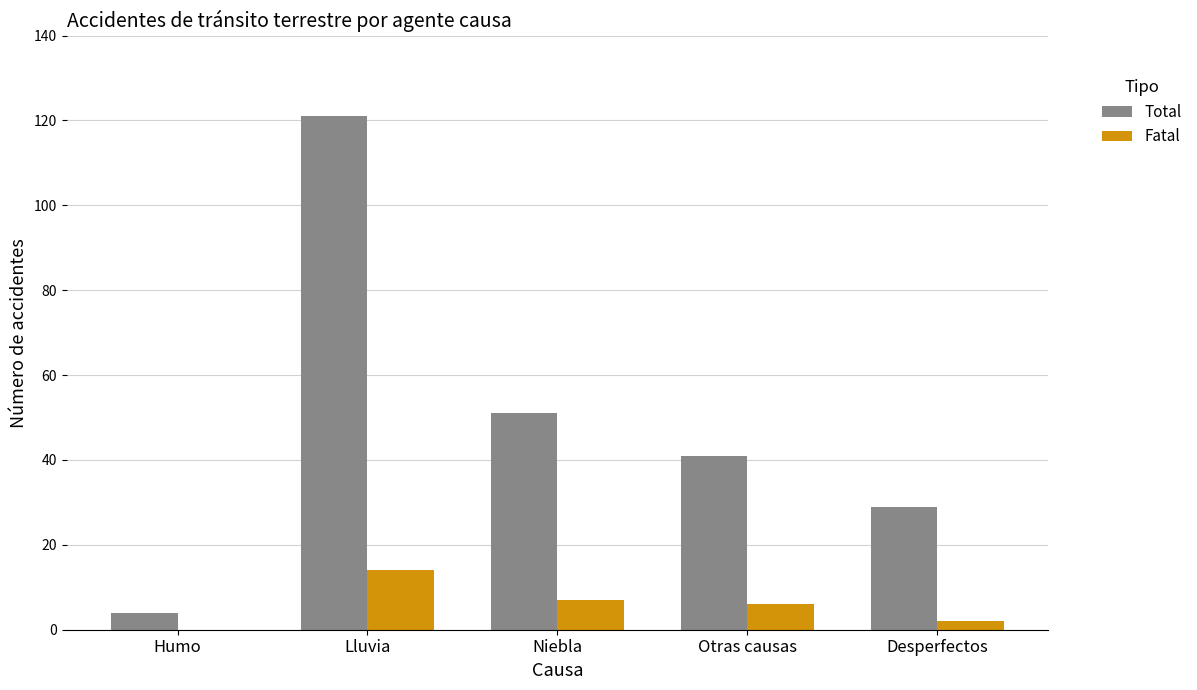

How many positive values does the Fatal series have?

4